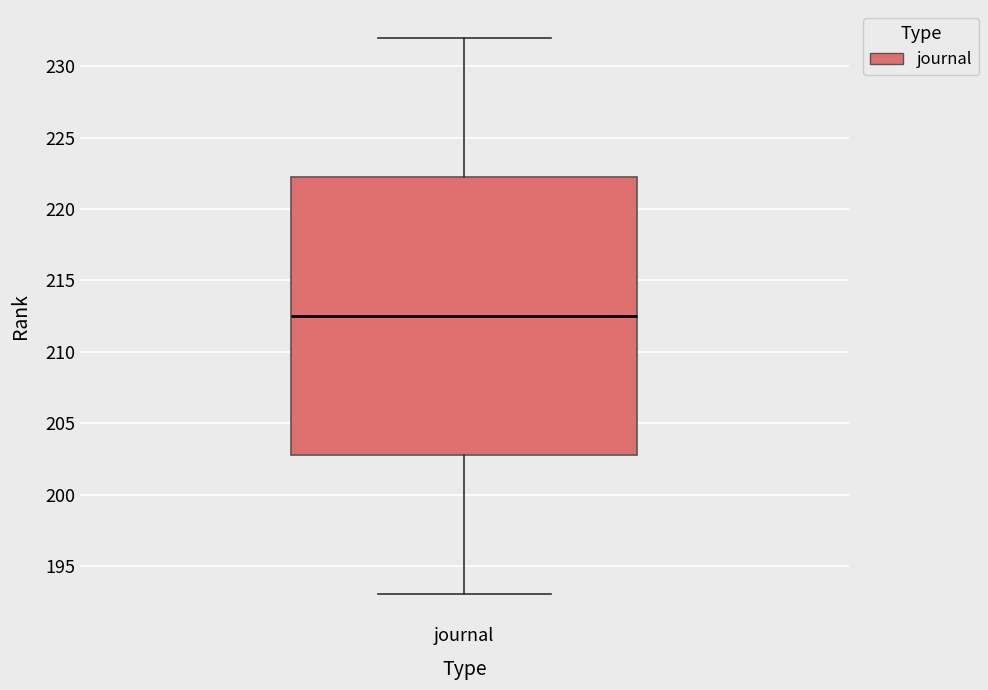

Transcribe this box plot: give where the median line is, the range the box spans, and where the two whiskers end, as read against the y-axis. The values are not printed on the chart, so give them approximately, as read against the axis.

median 212.5, box 203.0 to 222.5, whiskers 193.0 to 232.0